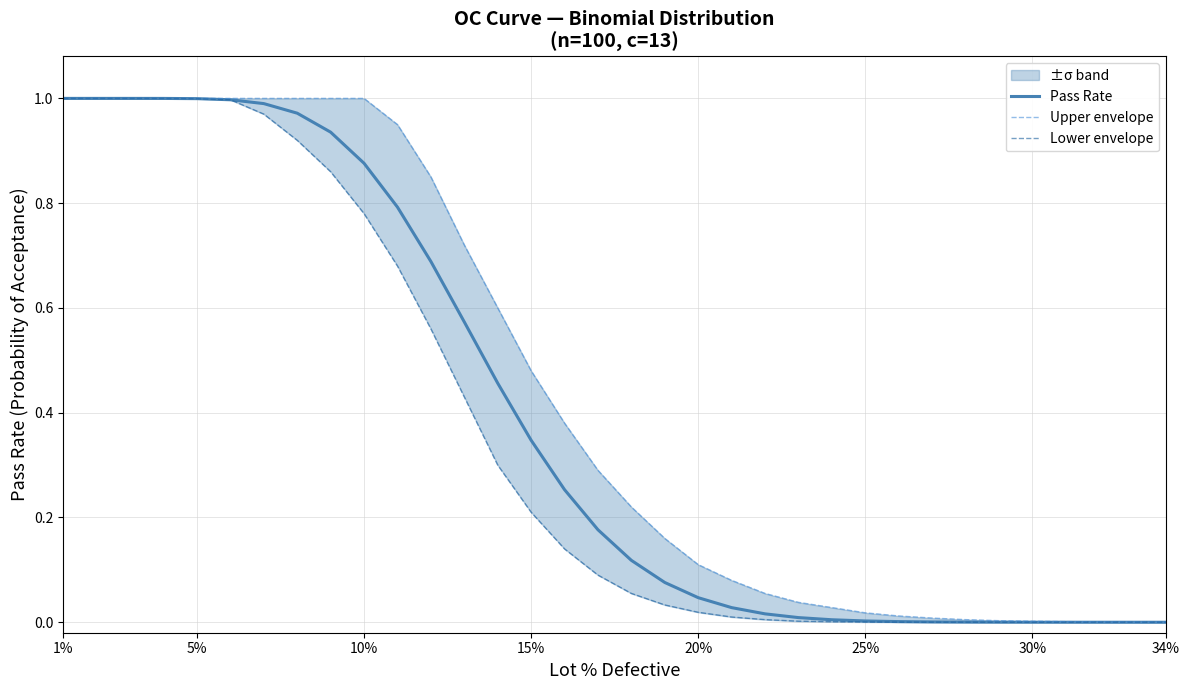

Reading left to right, what are all the values shown in this chart?

Pass Rate: 1.0	1.0	1.0	1.0	1.0	1.0	1.0	1.0	0.9	0.9	0.8	0.7	0.6	0.5	0.3	0.3	0.2	0.1	0.1	0.0	0.0	0.0	0.0	0.0	0.0	0.0	0.0	0.0	0.0	0.0	0.0	0.0	0.0	0.0
Upper envelope: 1.0	1.0	1.0	1.0	1.0	1.0	1.0	1.0	1.0	1.0	0.9	0.8	0.7	0.6	0.5	0.4	0.3	0.2	0.2	0.1	0.1	0.1	0.0	0.0	0.0	0.0	0.0	0.0	0.0	0.0	0.0	0.0	0.0	0.0
Lower envelope: 1.0	1.0	1.0	1.0	1.0	1.0	1.0	0.9	0.9	0.8	0.7	0.6	0.4	0.3	0.2	0.1	0.1	0.1	0.0	0.0	0.0	0.0	0.0	0.0	0.0	0.0	0.0	0.0	0.0	0.0	0.0	0.0	0.0	0.0